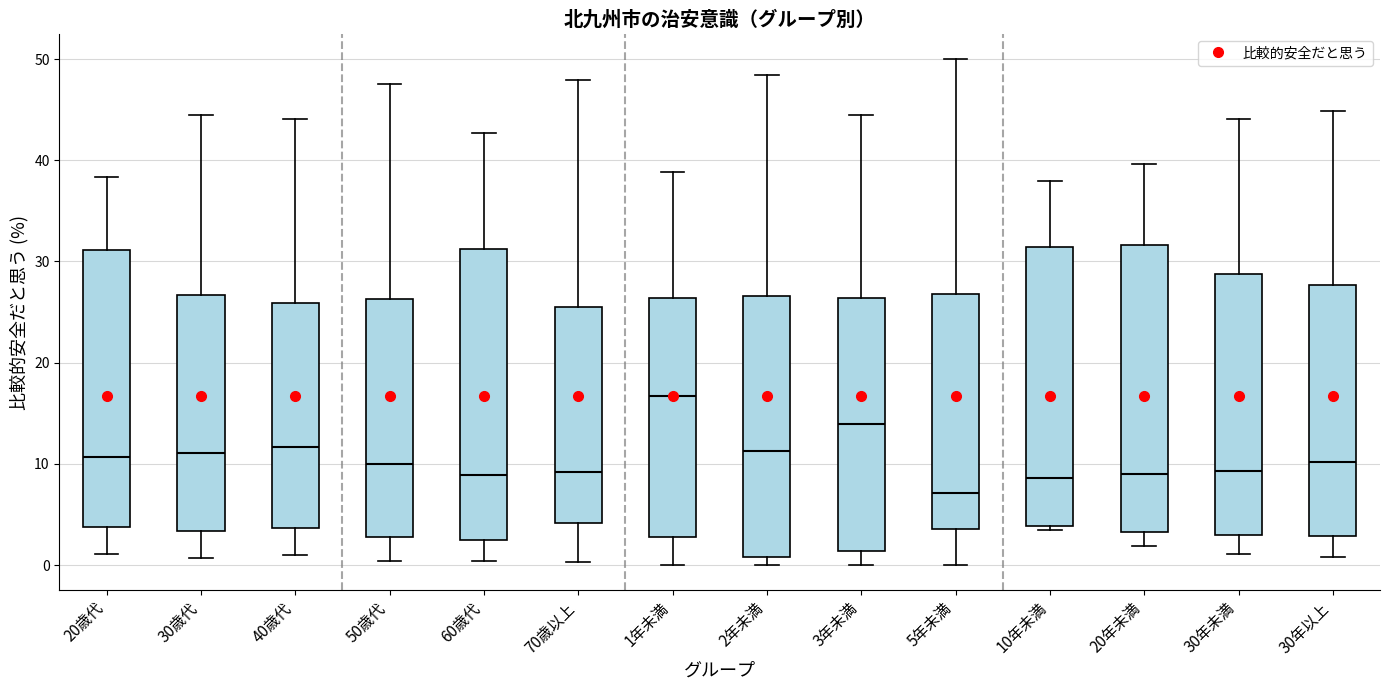

Where does the upper whisker of the box for 10年未満 end on the y-axis? The values are not printed on the chart, so give them approximately, as read against the axis.

38